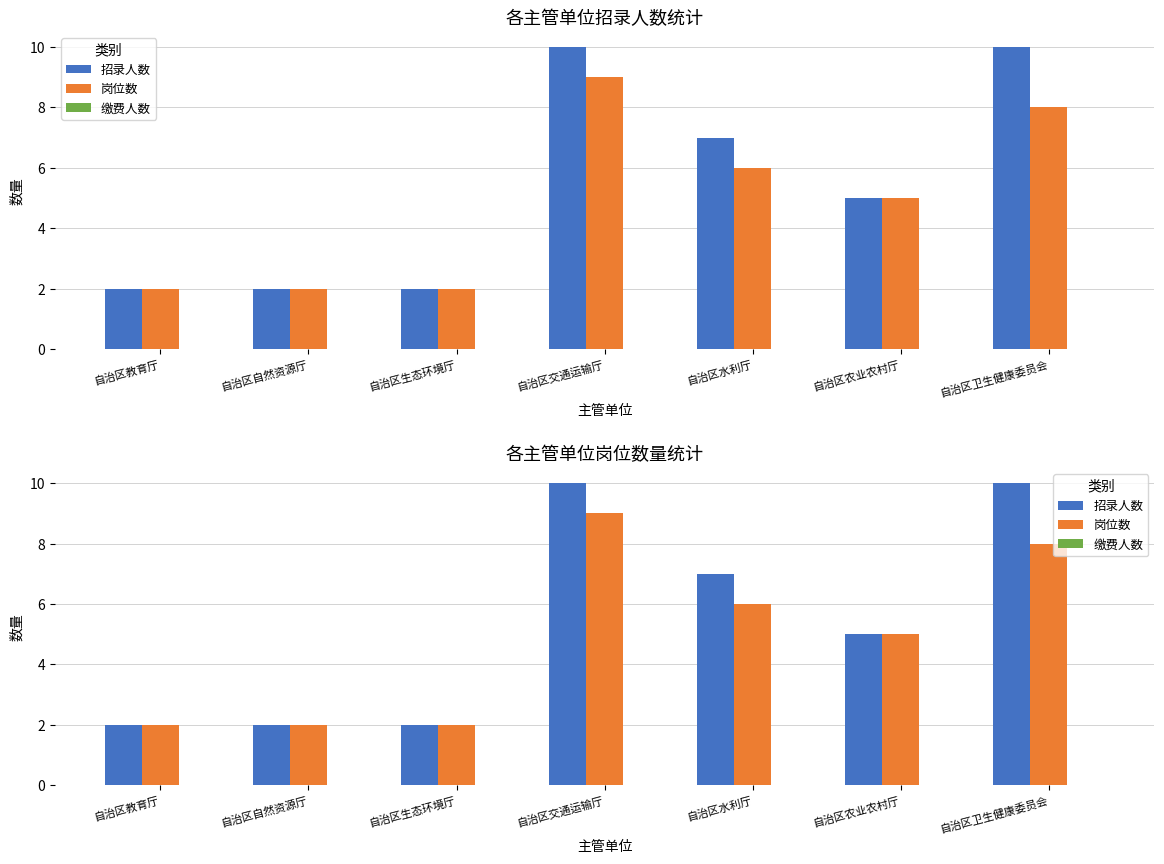

What is the total value across all series at 自治区卫生健康委员会?

18